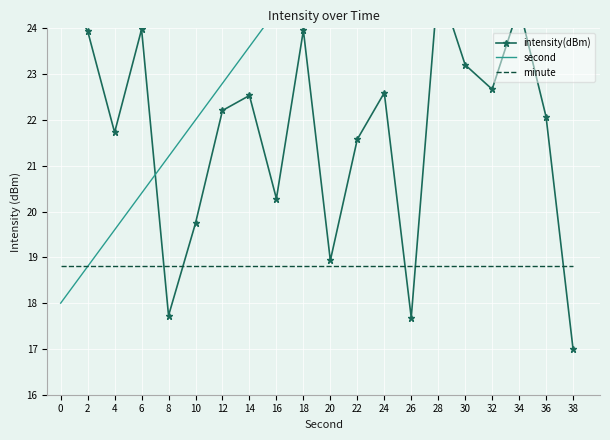

List the labels in order of minute value, smallest first.

0, 2, 4, 6, 8, 10, 12, 14, 16, 18, 20, 22, 24, 26, 28, 30, 32, 34, 36, 38